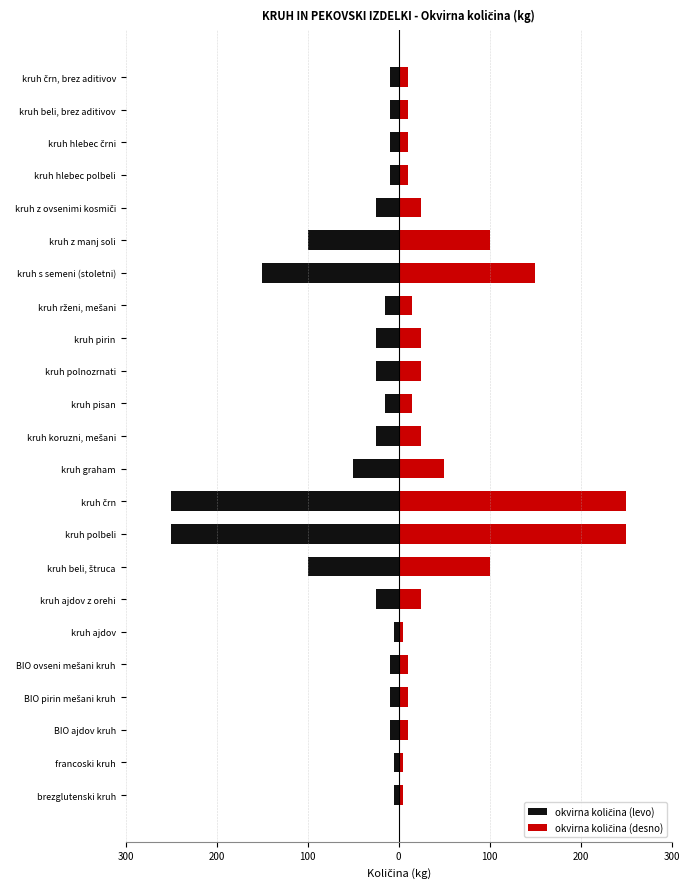

Is it true that okvirna količina (desno) equals 15 at kruh rženi, mešani?

True